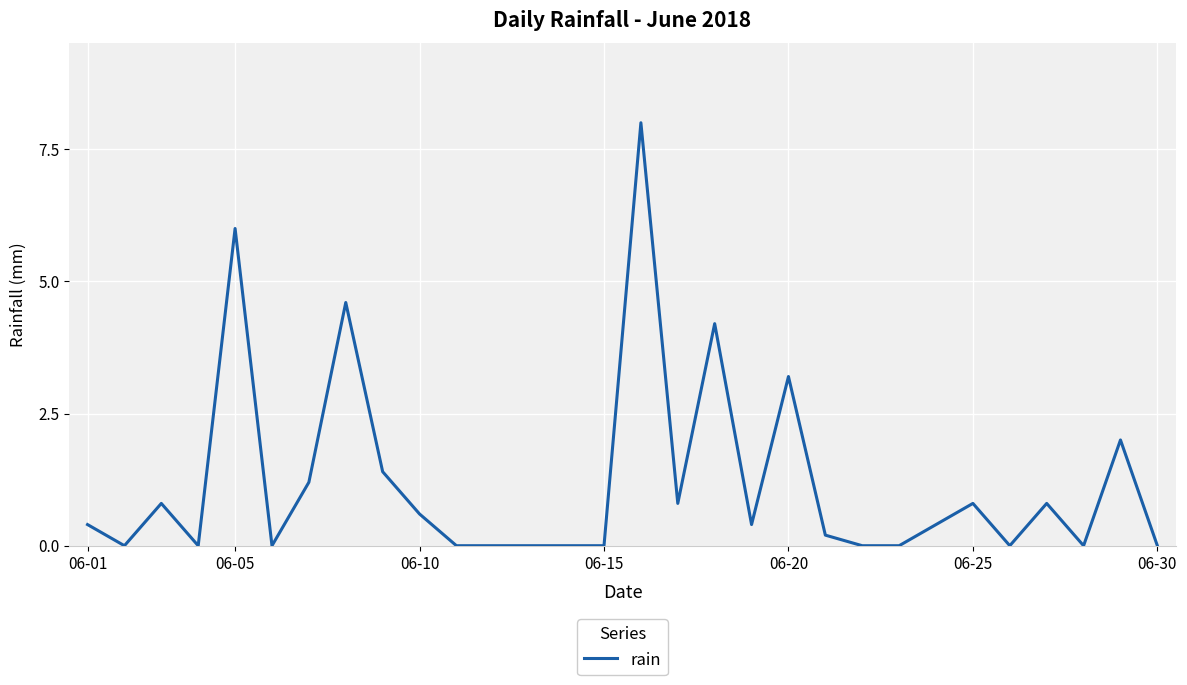

What is the difference between the maximum and minimum values?

8.0